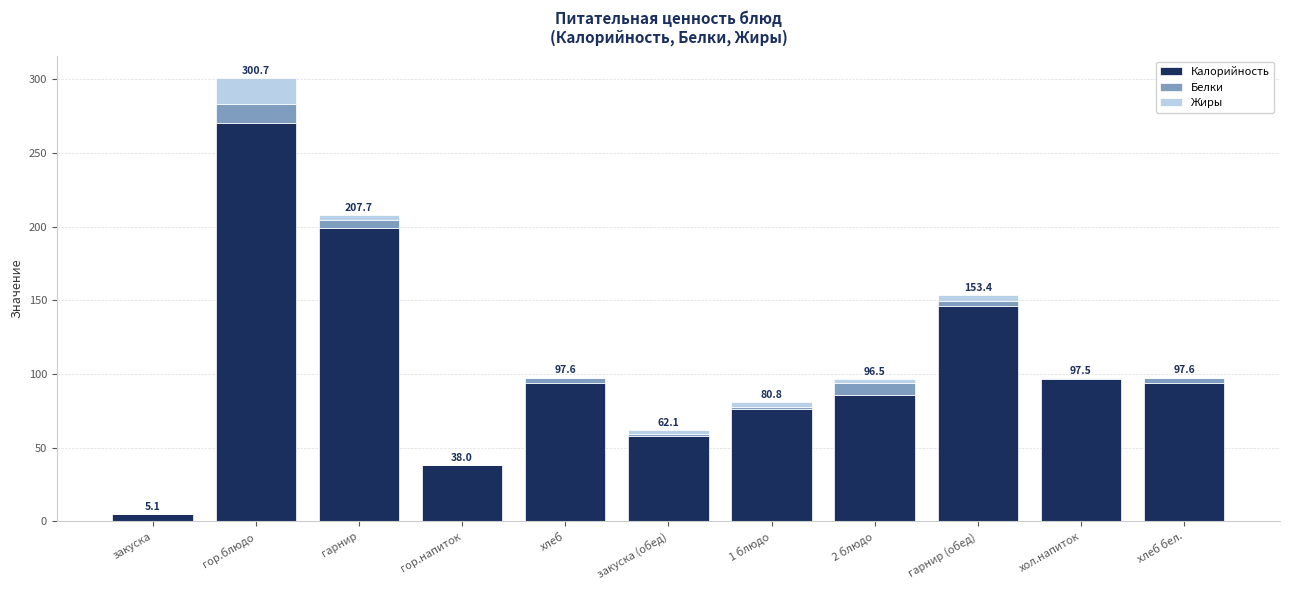

What are all the series names shown in the legend?

Калорийность, Белки, Жиры